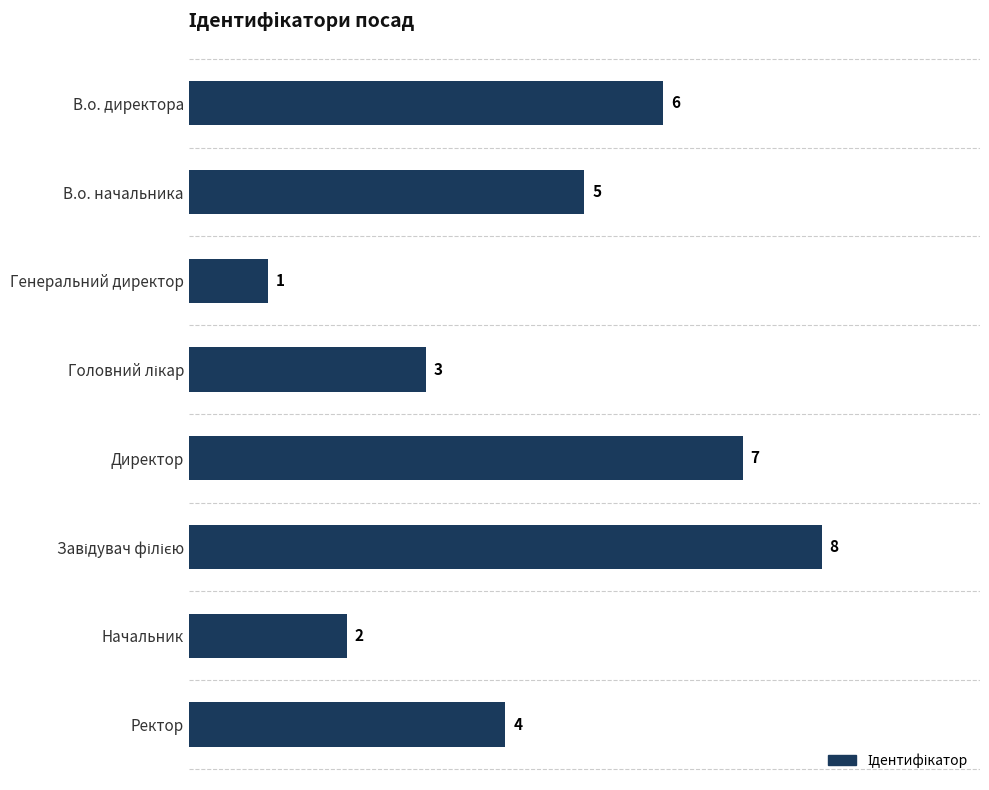

At which category does the chart reach its minimum across all series?

Генеральний директор